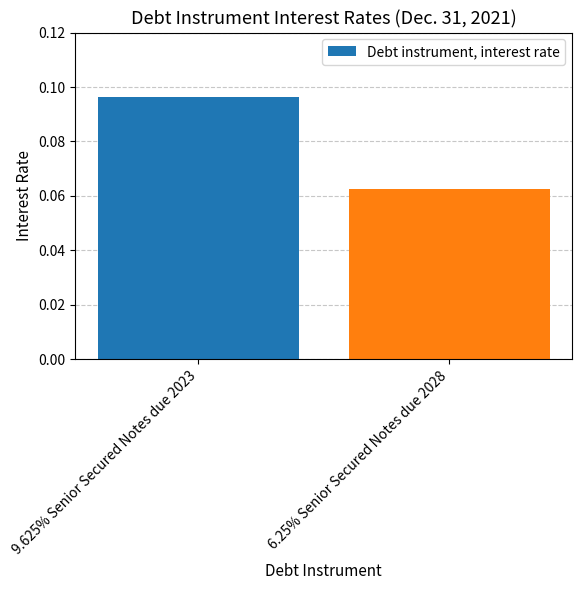

Are the bars grouped side by side (vs. stacked)?

No